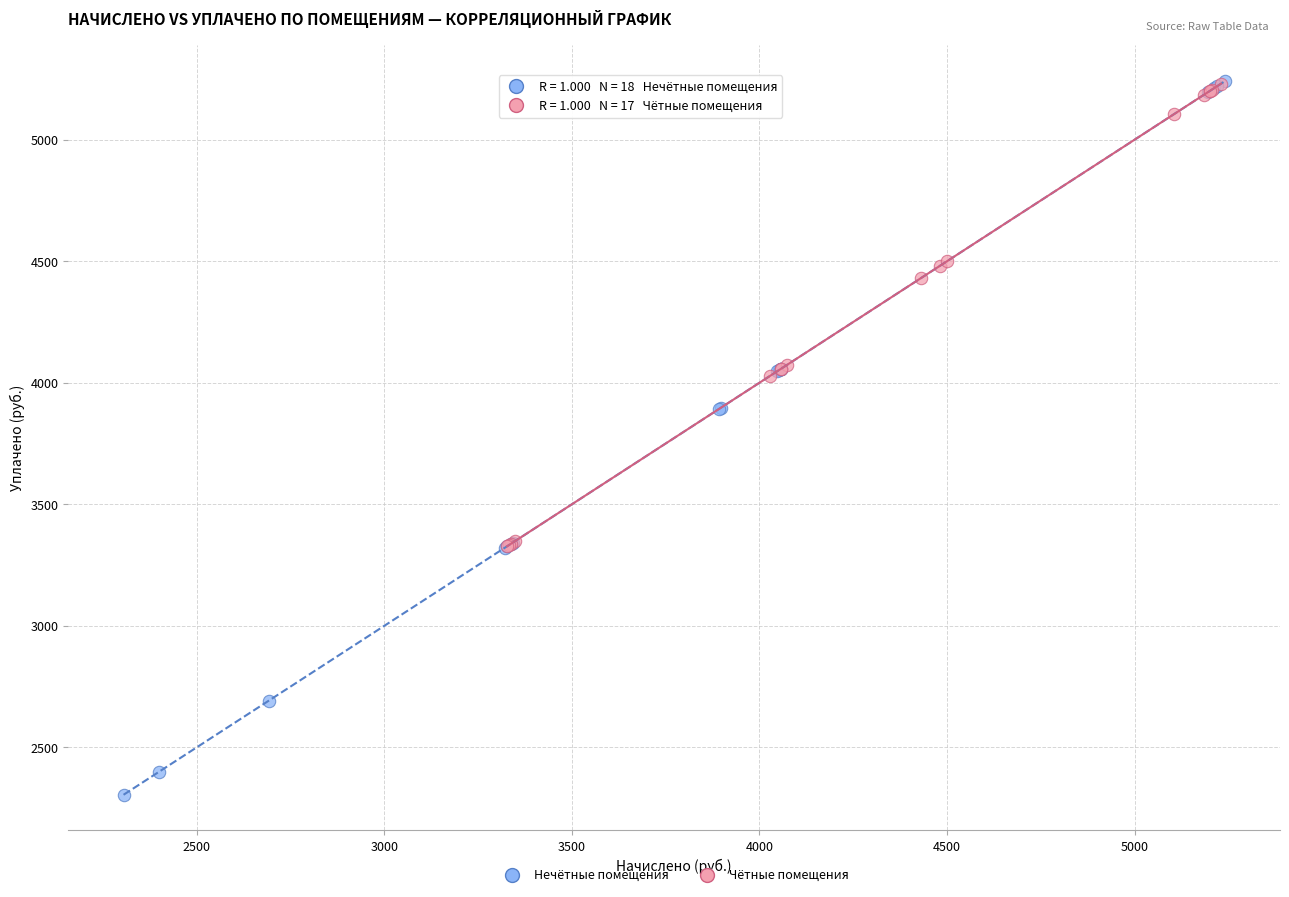

Which series reaches the minimum Y coordinate?

Нечётные помещения